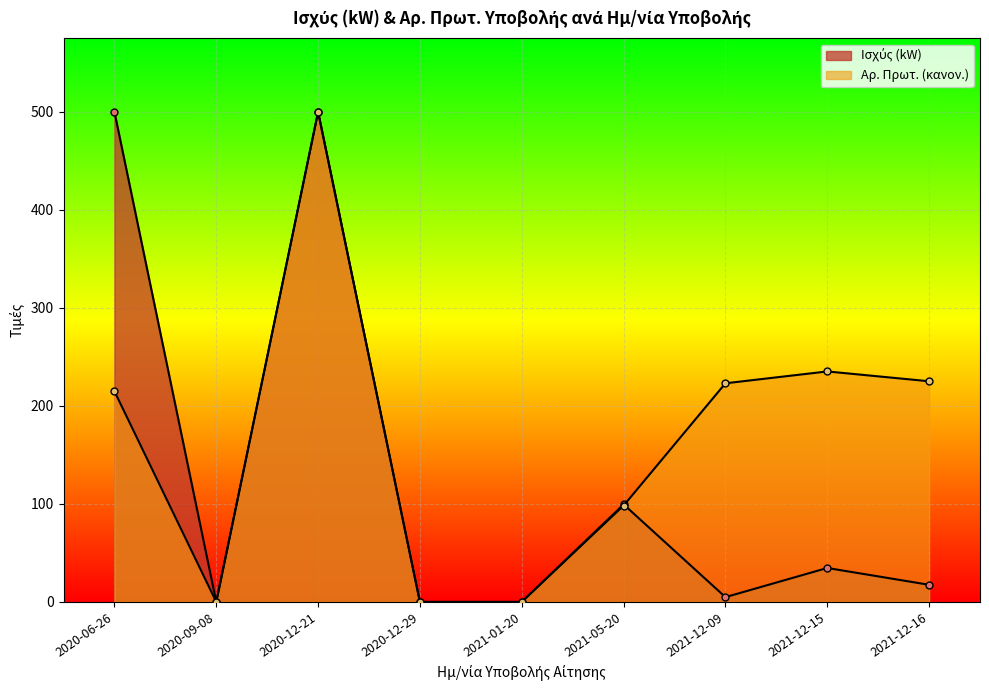

Reading left to right, extract all data points from this chart.

Ισχύς (kW): 2020-06-26=500.0	2020-09-08=0.0	2020-12-21=499.8	2020-12-29=0.0	2021-01-20=0.0	2021-05-20=99.5	2021-12-09=4.9	2021-12-15=34.6	2021-12-16=17.5
Αρ. Πρωτ.: 2020-06-26=214.9	2020-09-08=0.0	2020-12-21=500.0	2020-12-29=0.0	2021-01-20=0.0	2021-05-20=98.3	2021-12-09=223.1	2021-12-15=235.2	2021-12-16=225.2